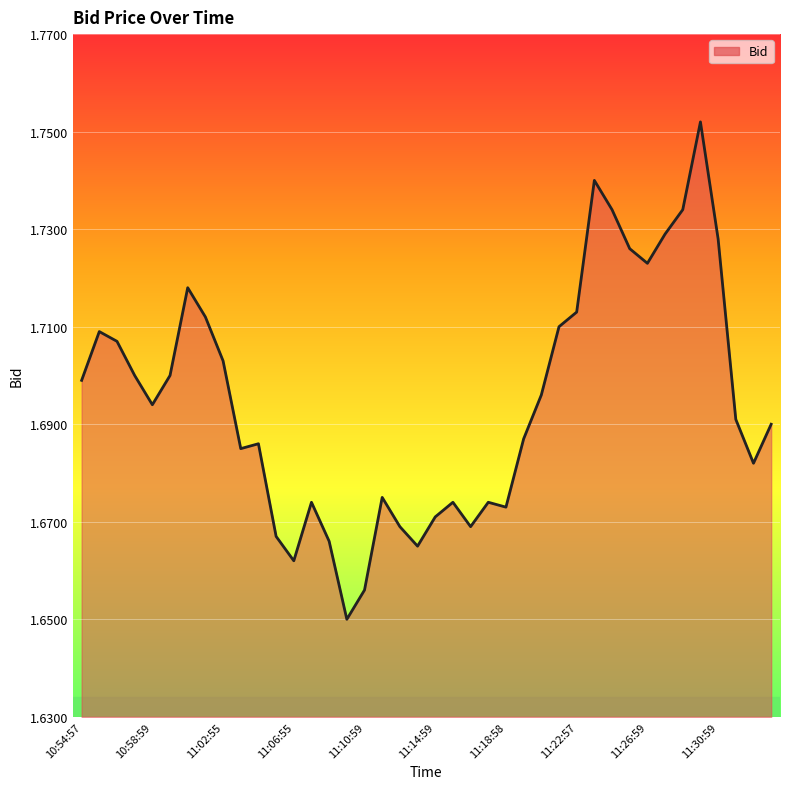

Does the chart have visible grid lines?

Yes